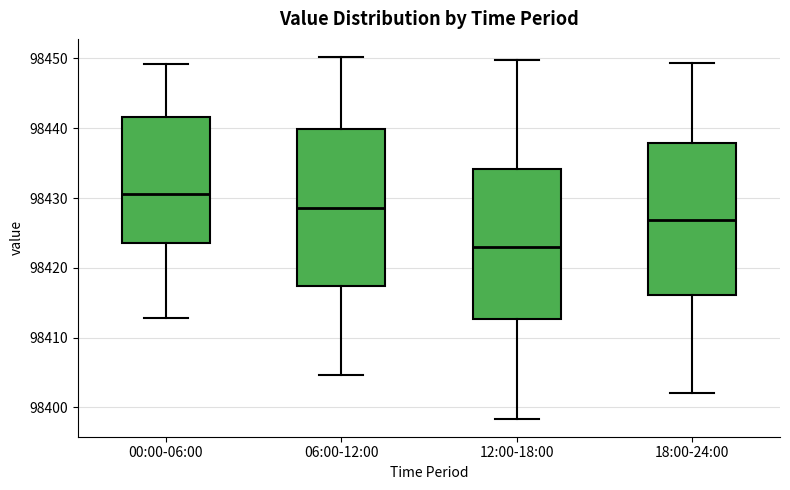

Reading left to right, read every box against the y-axis: the position of its median line, the range the box covers, and the ends of its whiskers. The values are not printed on the chart, so give them approximately, as read against the axis.

00:00-06:00: median 98431, box 98423 to 98442, whiskers 98413 to 98449
06:00-12:00: median 98429, box 98417 to 98440, whiskers 98405 to 98450
12:00-18:00: median 98423, box 98413 to 98434, whiskers 98398 to 98450
18:00-24:00: median 98427, box 98416 to 98438, whiskers 98402 to 98449